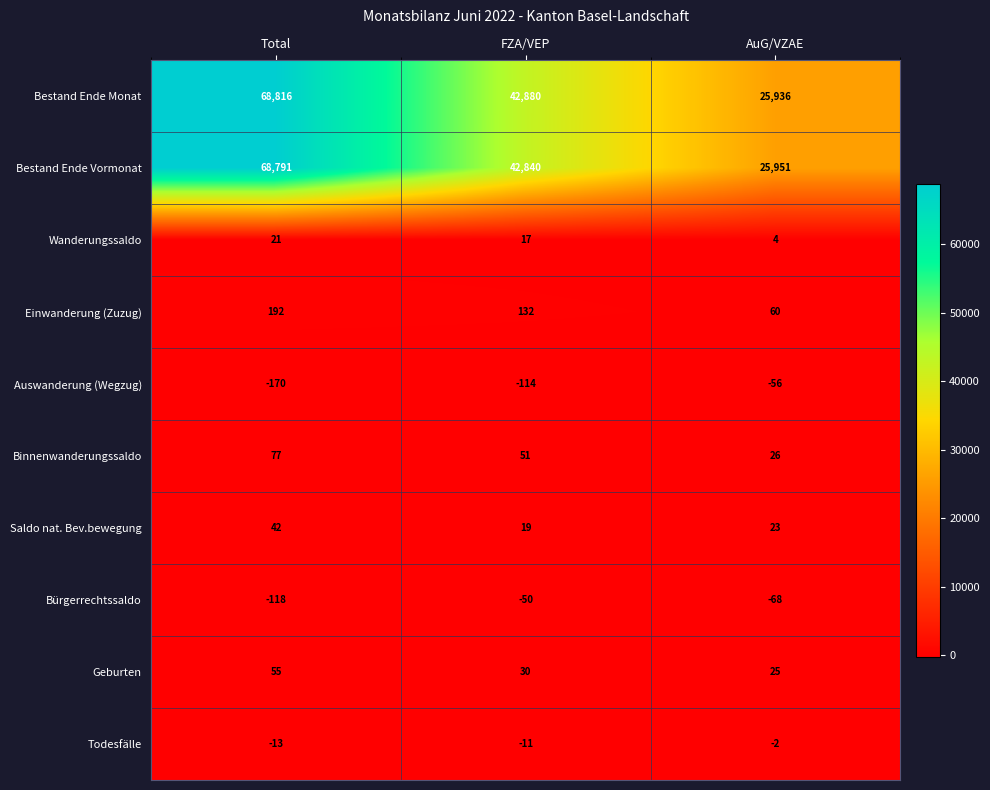

Which series has the widest spread of values?

Bestand Ende Monat